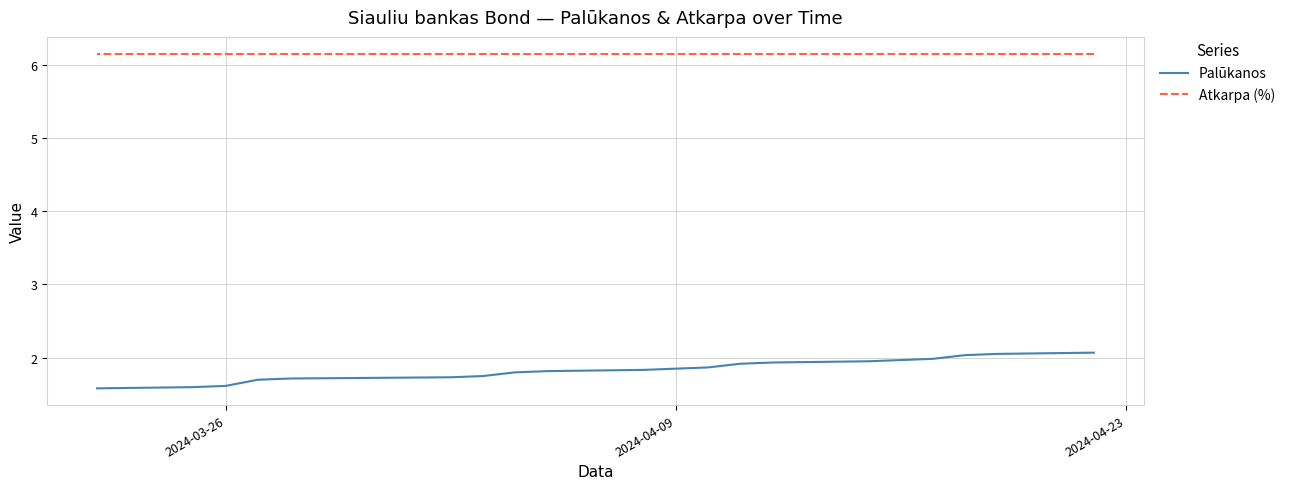

The Palūkanos series shows 0.8 at 19. True or false?

False